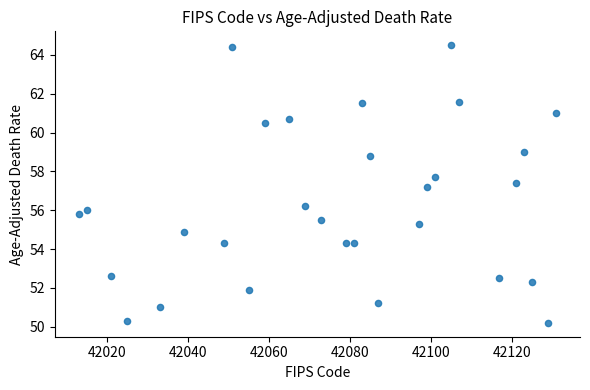

What is the range of X values (max minus min)?

118.0